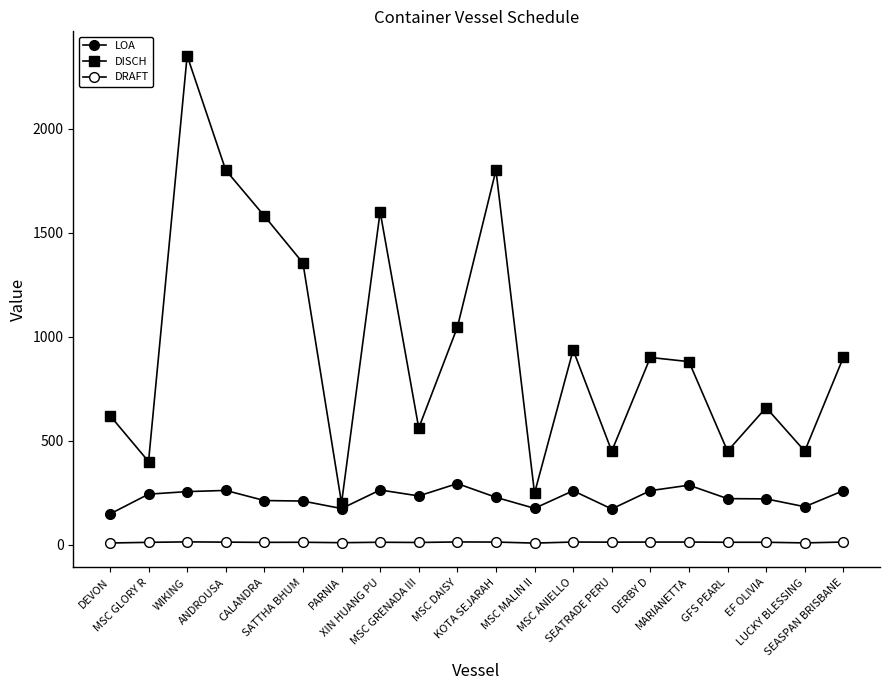

Which series has the largest total across all categories?

DISCH